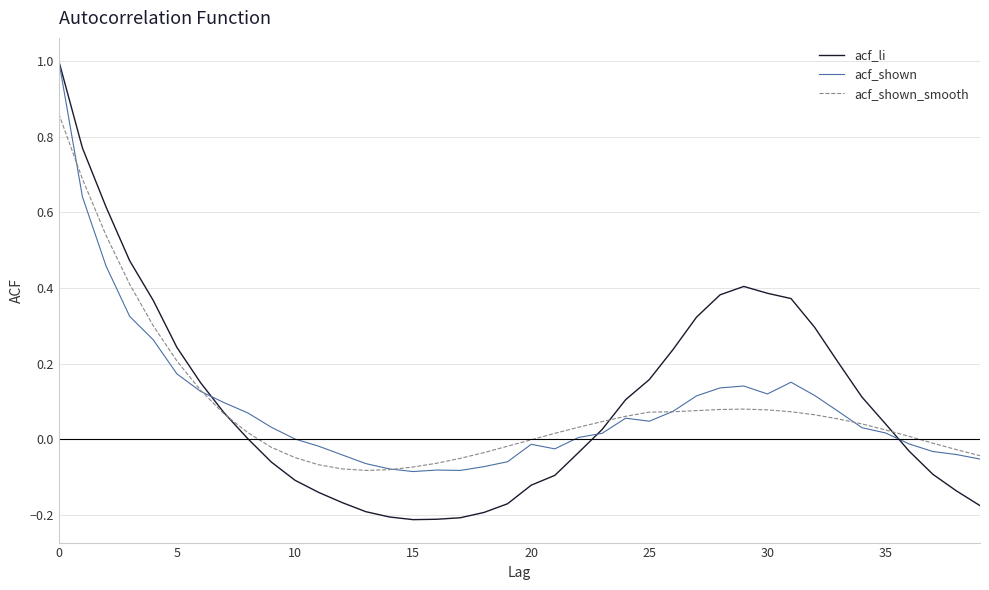

Which series has the widest spread of values?

acf_li